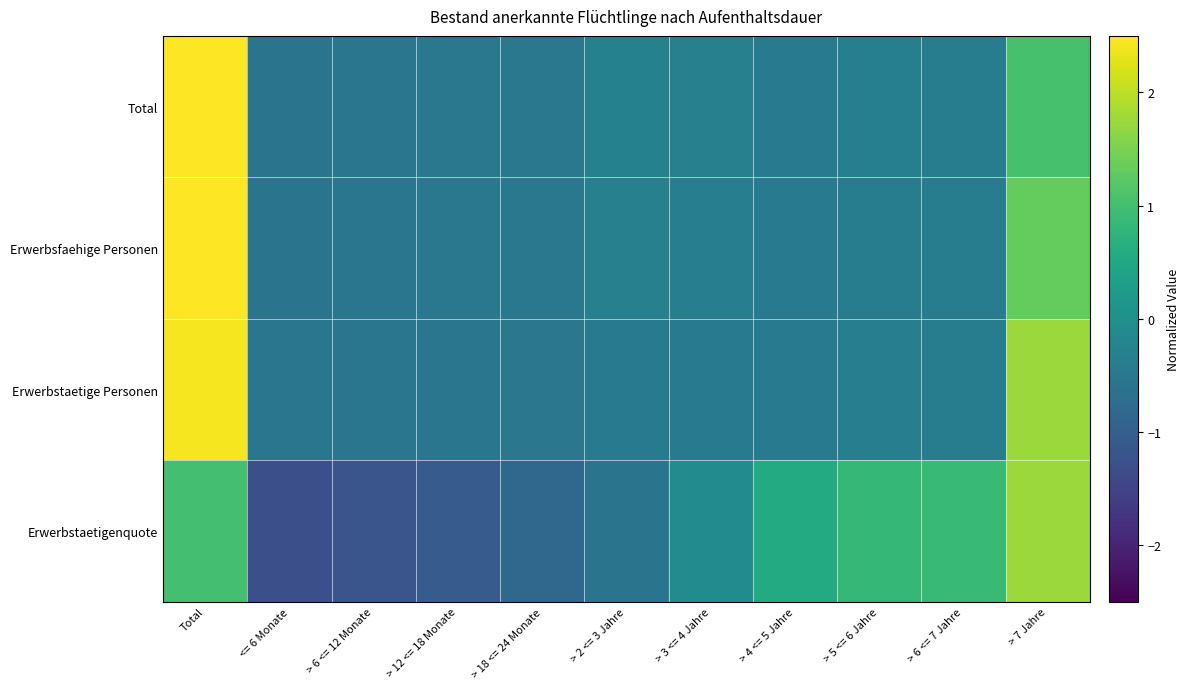

What is the total value across all series at > 5 <= 6 Jahre?

-0.2